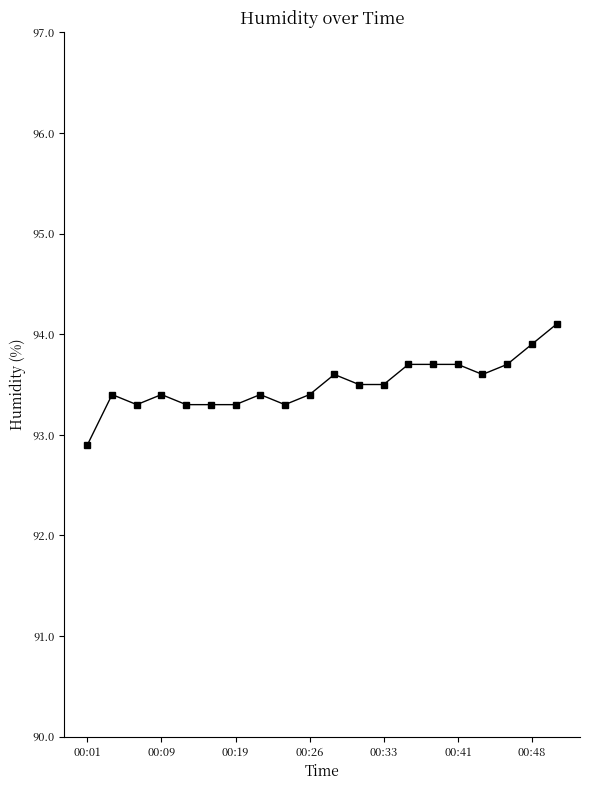

How many distinct data groups are displayed?

1